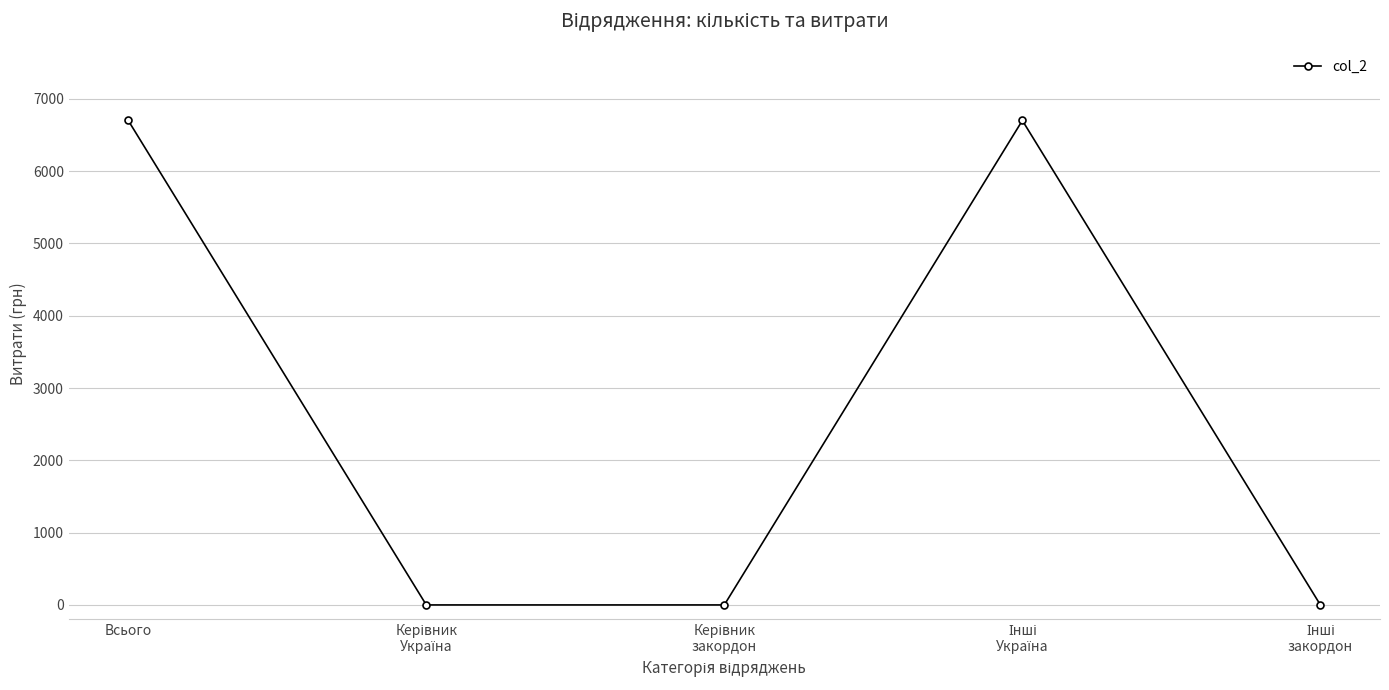

How many lines are shown in the chart?

1